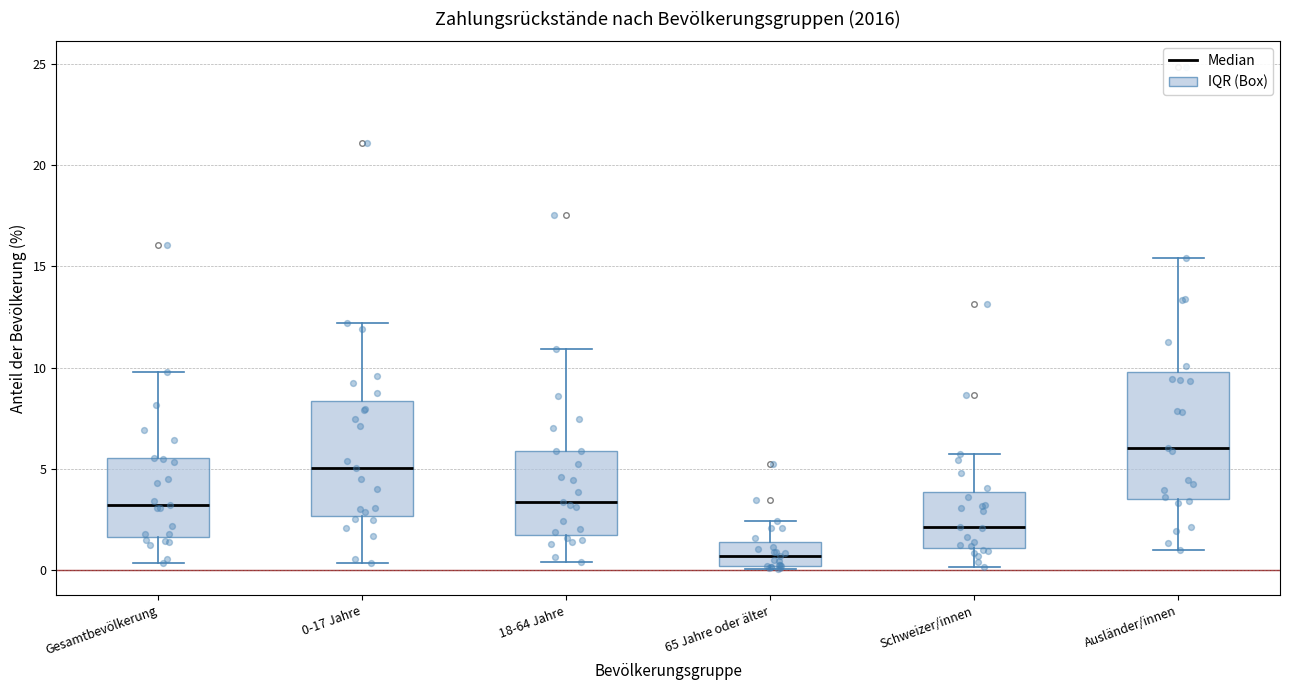

Reading left to right, transcribe this box plot: for each box, give where its median line is, the range the box spans, and where its two whiskers end, as read against the y-axis. The values are not printed on the chart, so give them approximately, as read against the axis.

Gesamtbevölkerung: median 3.0, box 1.5 to 5.5, whiskers 0.5 to 10.0
0-17 Jahre: median 5.0, box 2.5 to 8.5, whiskers 0.5 to 12.0
18-64 Jahre: median 3.5, box 1.5 to 6.0, whiskers 0.5 to 11.0
65 Jahre oder älter: median 0.5, box 0.0 to 1.5, whiskers 0.0 (just below the box's lower edge) to 2.5
Schweizer/innen: median 2.0, box 1.0 to 4.0, whiskers 0.0 to 5.5
Ausländer/innen: median 6.0, box 3.5 to 10.0, whiskers 1.0 to 15.5